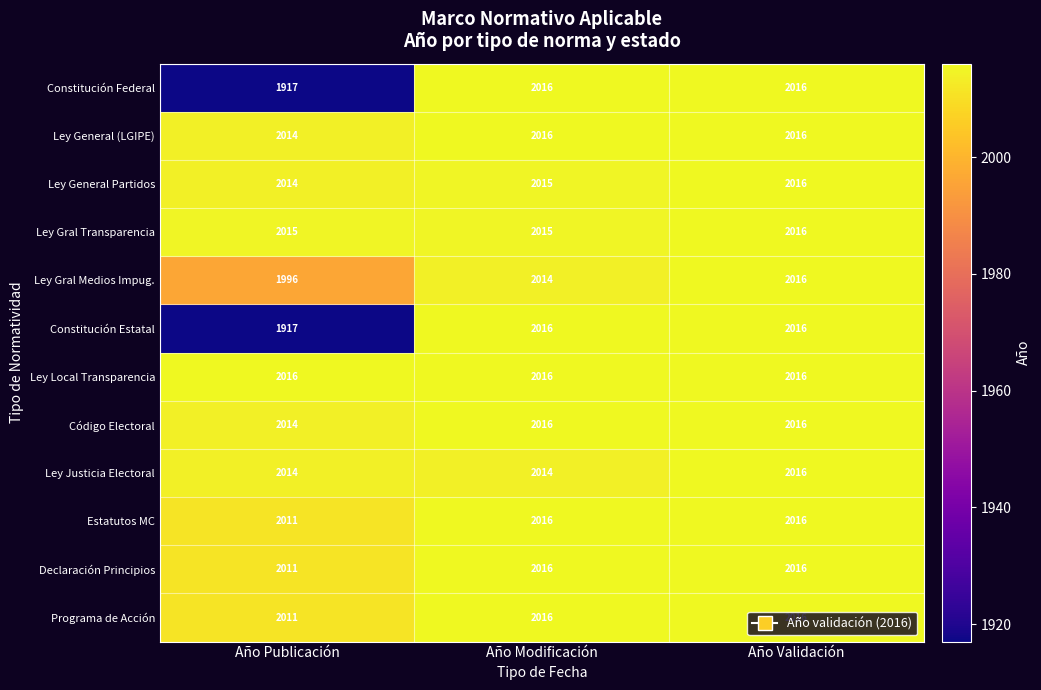

True or false: Ley Gral Transparencia has a value of 2016 at Año Validación.

True